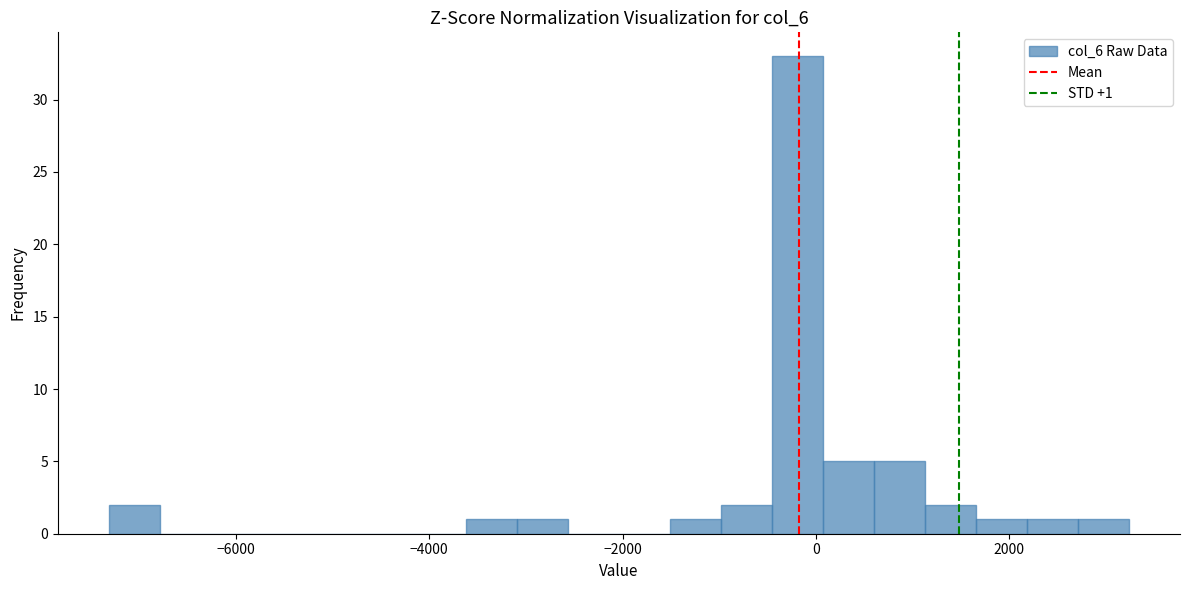

Around what value on the x-axis is the tallest bar? Give the approximate position of its centre, as read against the axis.

-200